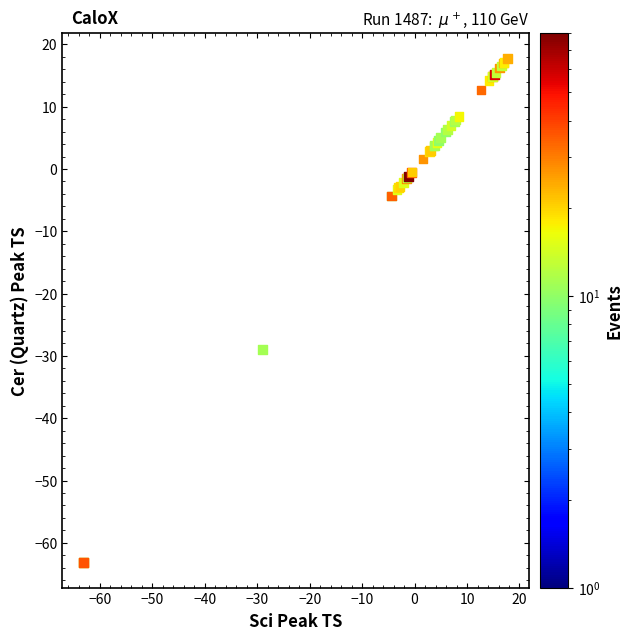

What Y value in the scatter plot is closest to -22?

-29.0